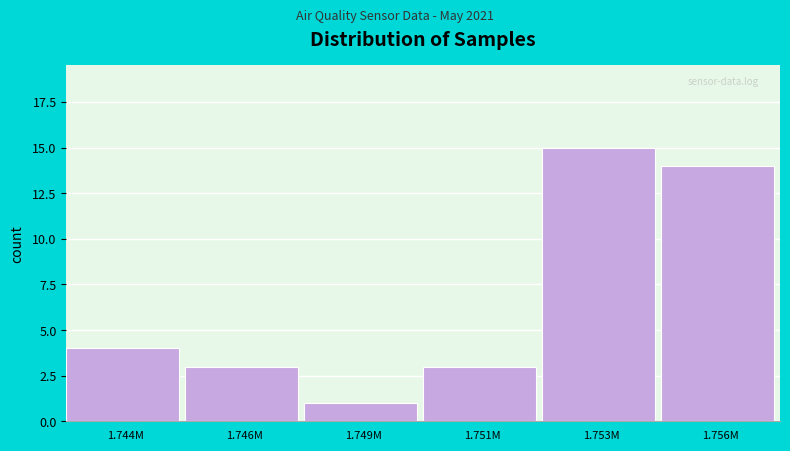

Reading left to right, transcribe all the data shown in this chart.

4	3	1	3	15	14